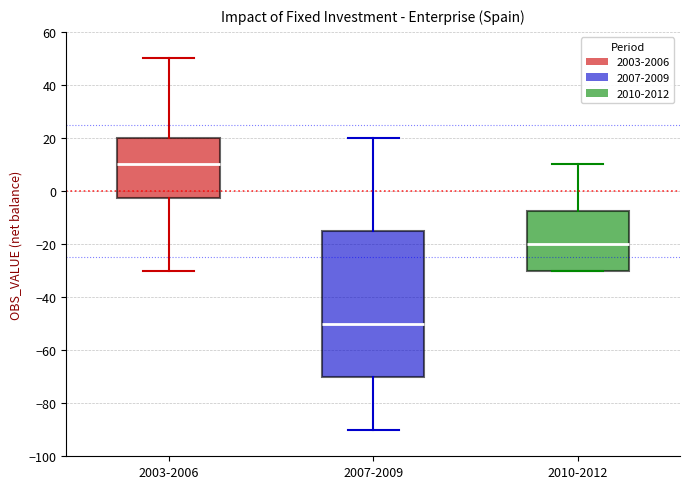

Where is the lower edge of the box for 2007-2009 on the y-axis? The values are not printed on the chart, so give them approximately, as read against the axis.

-70